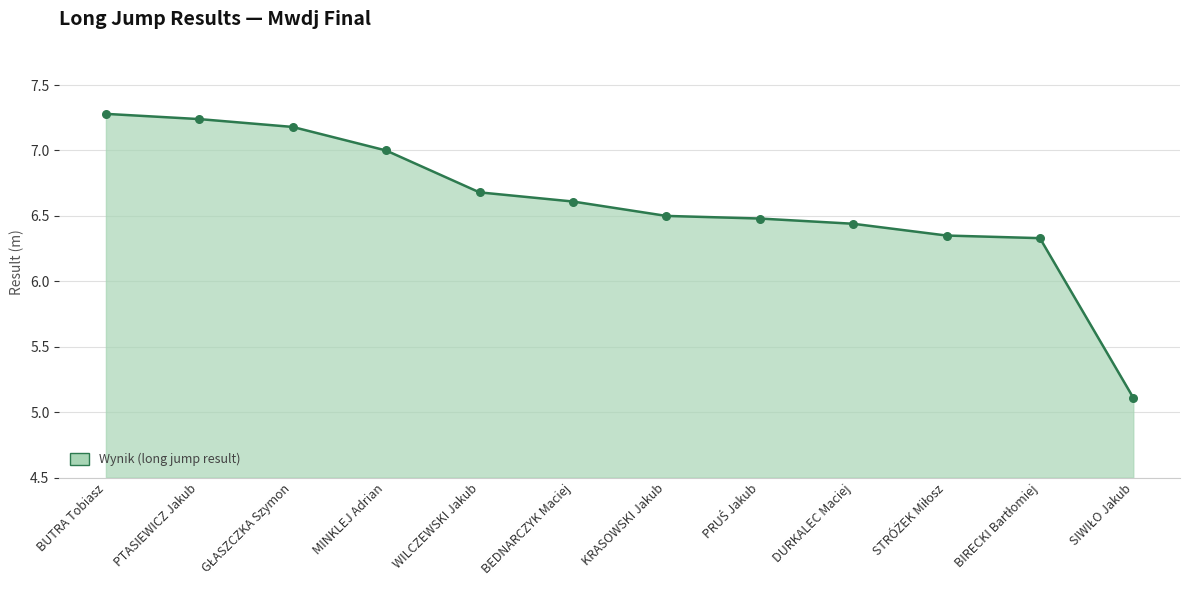

Approximately how many times larger is the value at PTASIEWICZ Jakub compared to KRASOWSKI Jakub?

1.1